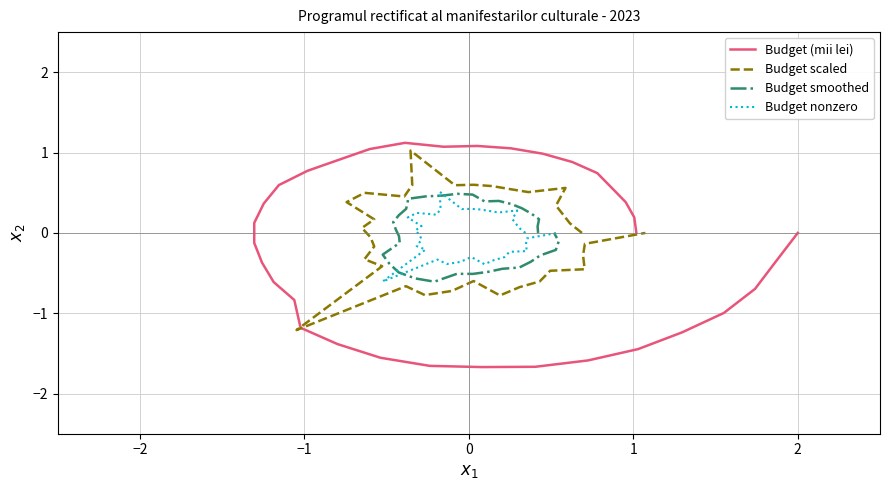

What is the minimum value for Budget smoothed?

-0.6